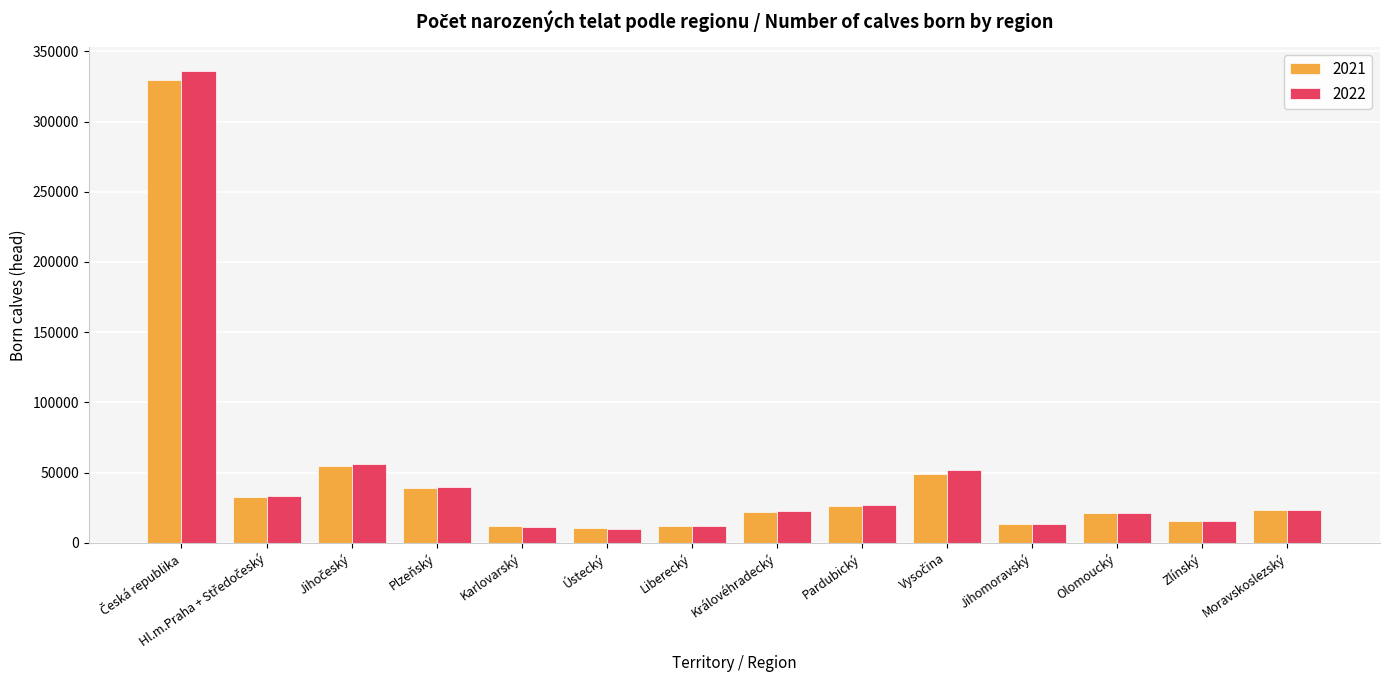

Is the value of 2022 at Olomoucký greater than the value of 2021 at Ústecký?

Yes